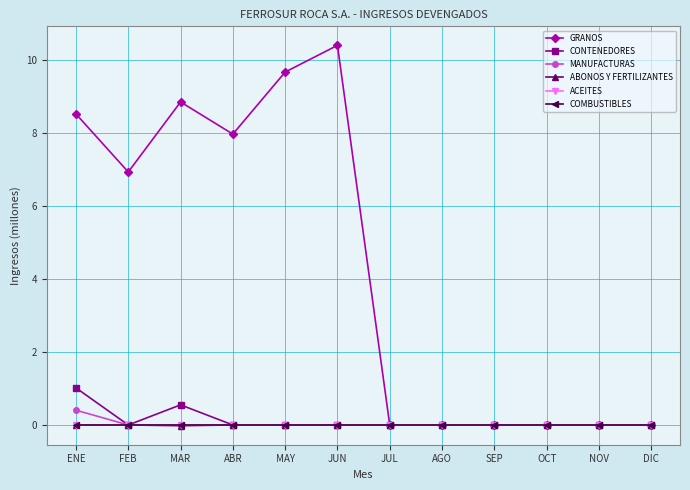

True or false: MANUFACTURAS and COMBUSTIBLES intersect in this chart.

False